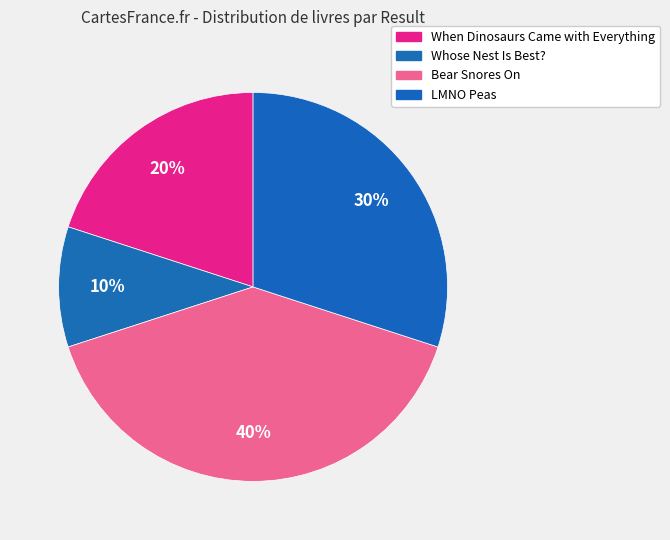

Which category has the biggest portion of the pie?

Bear Snores On